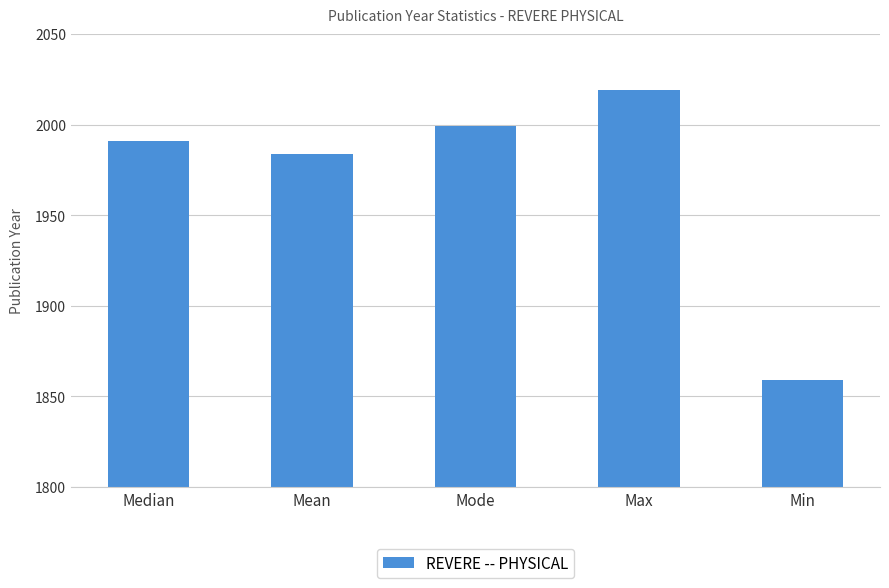

List the labels in order of value, largest first.

Max, Mode, Median, Mean, Min